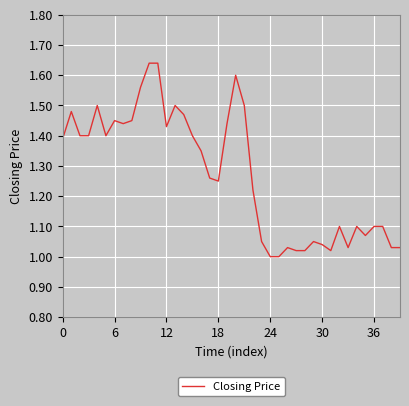

How many distinct data groups are displayed?

1